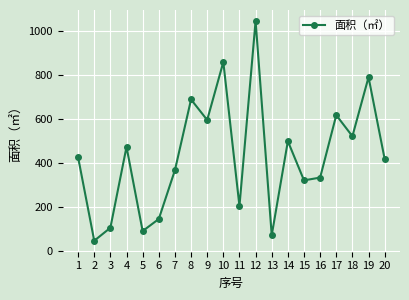

Reading left to right, extract all data points from this chart.

1=425.0	2=45.0	3=104.0	4=472.5	5=89.0	6=144.0	7=366.1	8=688.4	9=595.0	10=859.0	11=202.6	12=1046.0	13=70.0	14=498.6	15=320.0	16=332.7	17=617.0	18=521.0	19=790.0	20=417.0